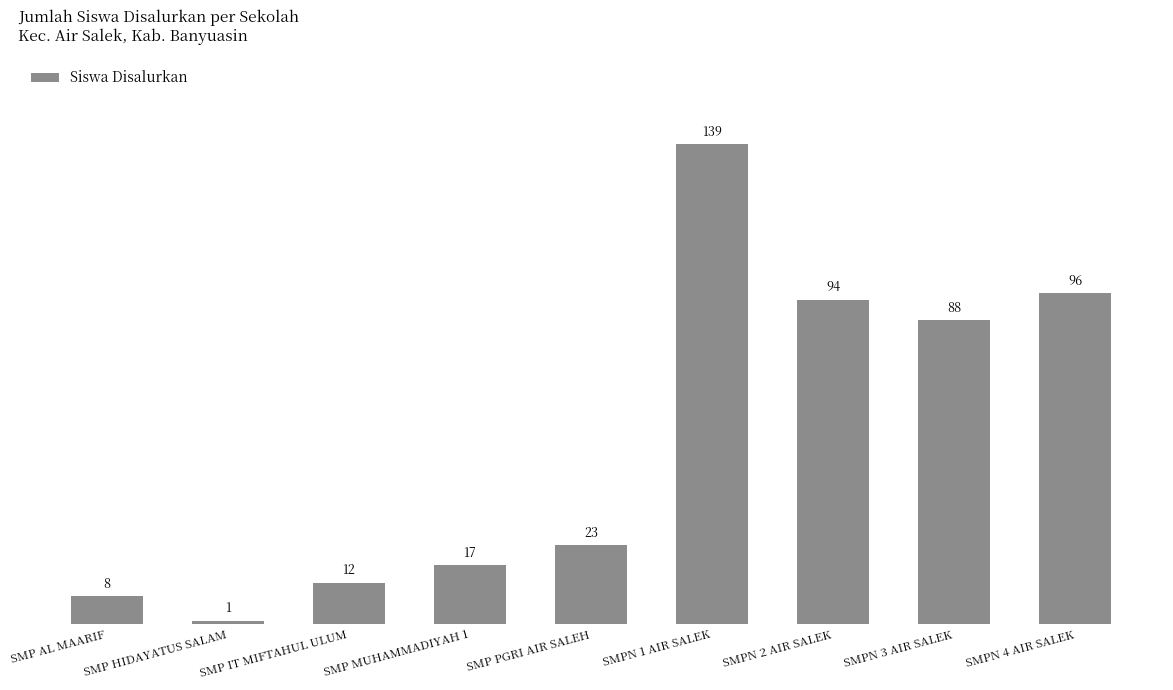

What is the difference between the values at SMP IT MIFTAHUL ULUM and SMP HIDAYATUS SALAM?

11